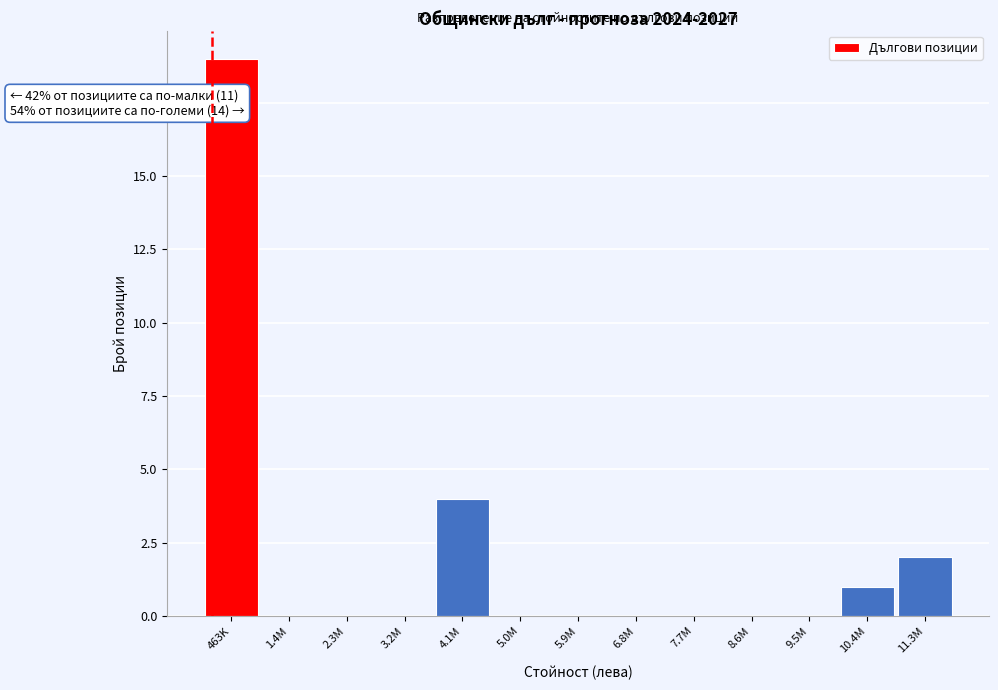

Reading left to right, list all the values displayed in this chart.

463K=19	1.4M=0	2.3M=0	3.2M=0	4.1M=4	5.0M=0	5.9M=0	6.8M=0	7.7M=0	8.6M=0	9.5M=0	10.4M=1	11.3M=2